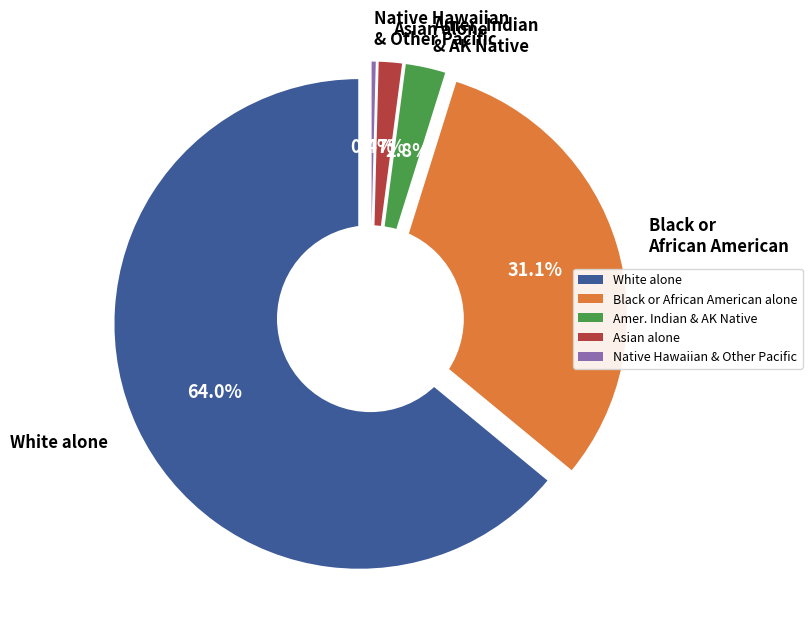

True or false: American Indian and Alaska Native accounts for 1% of the total.

False